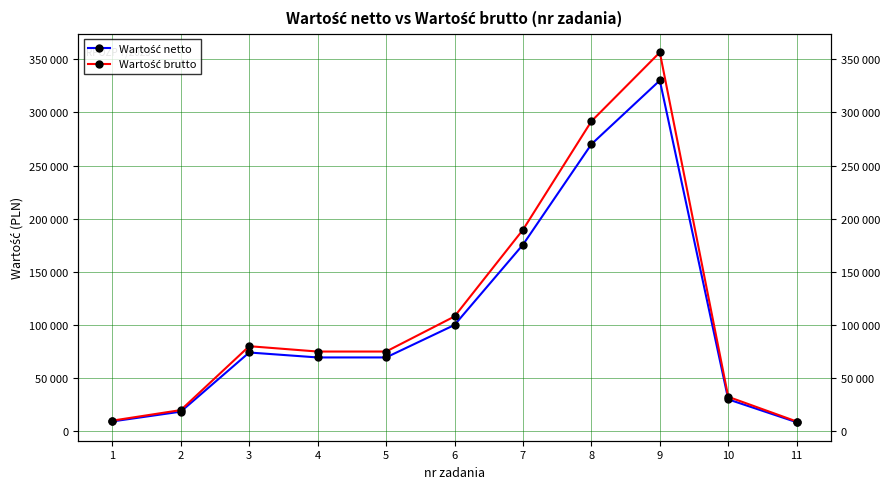

What is the spread (max minus min) of values at 7?

14040.0